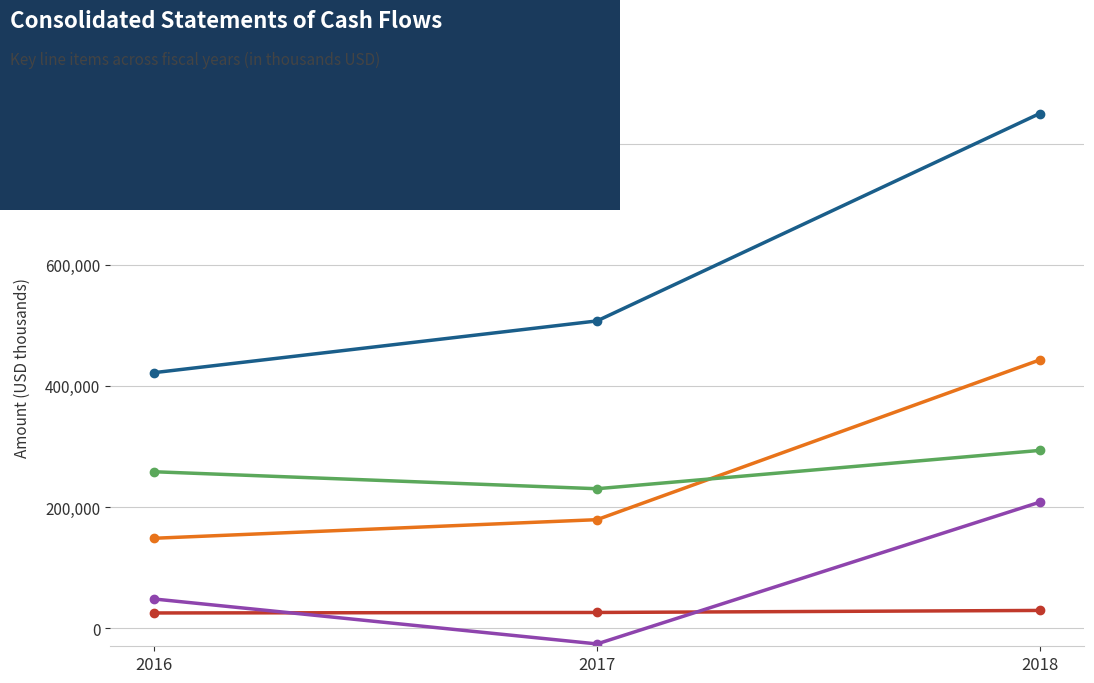

Which series has the widest spread of values?

Net Cash Provided by Operating